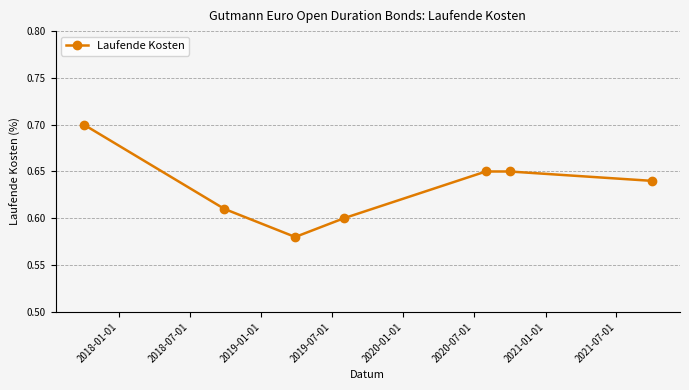

How many series are shown in this chart?

1